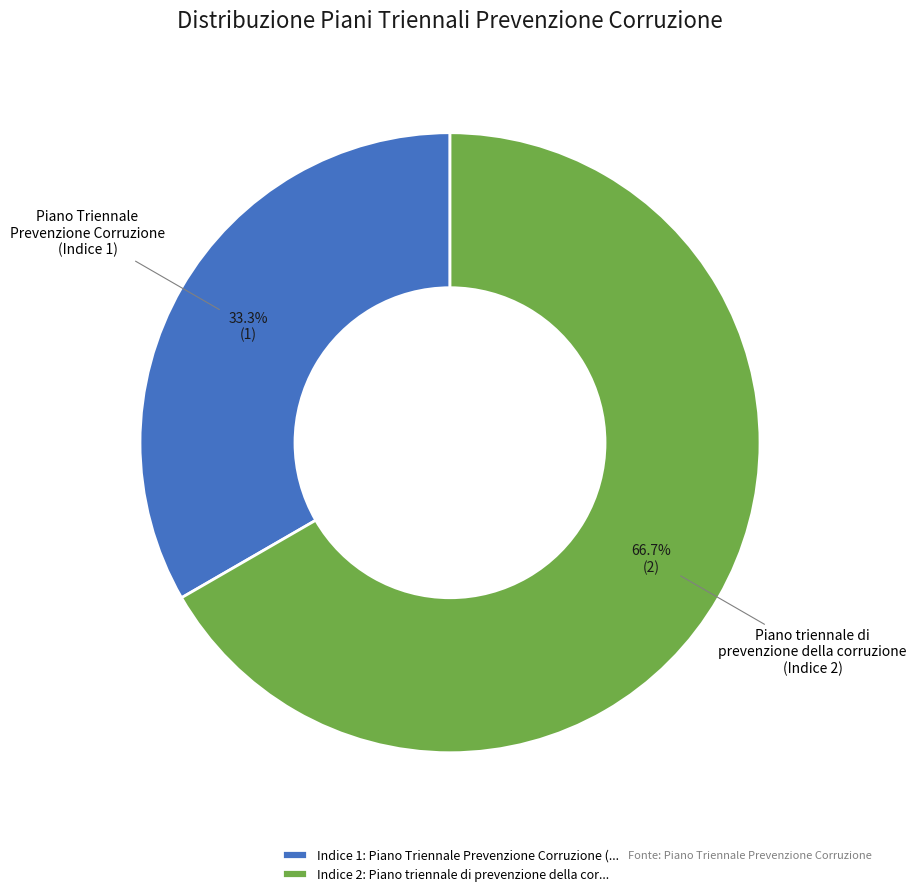

The Piano triennale di prevenzione della corruzione (Indice 2) slice represents 73% of the pie. True or false?

False